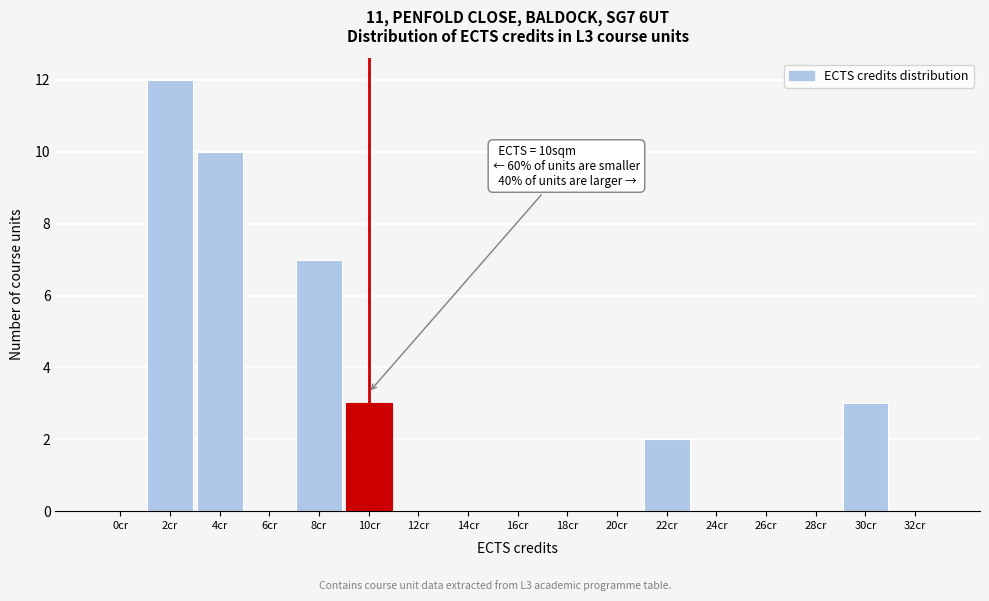

Reading left to right, transcribe all the data shown in this chart.

0cr=0	2cr=12	4cr=10	6cr=0	8cr=7	10cr=3	12cr=0	14cr=0	16cr=0	18cr=0	20cr=0	22cr=2	24cr=0	26cr=0	28cr=0	30cr=3	32cr=0